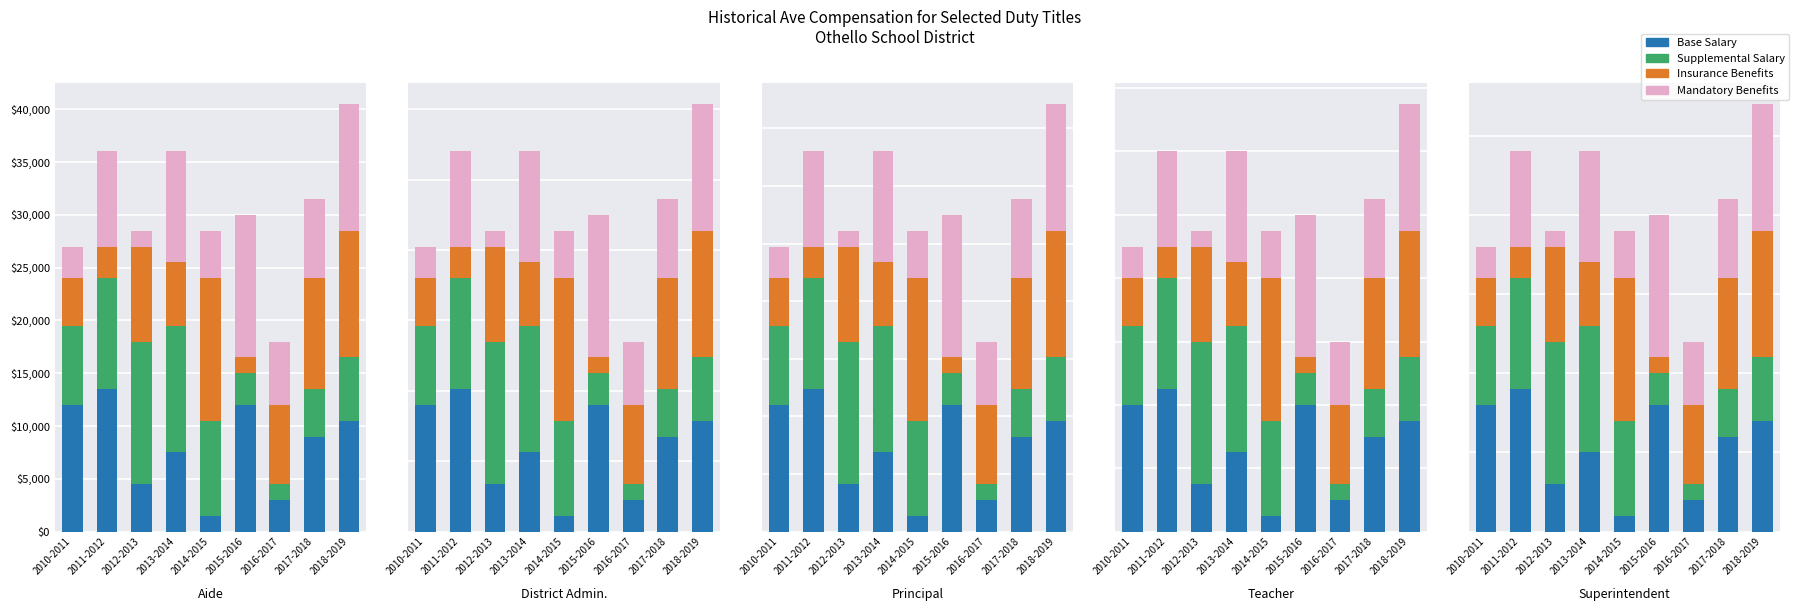

List the series in order of their peak value, highest first.

Supplemental Salary, Insurance Benefits, Mandatory Benefits, Base Salary